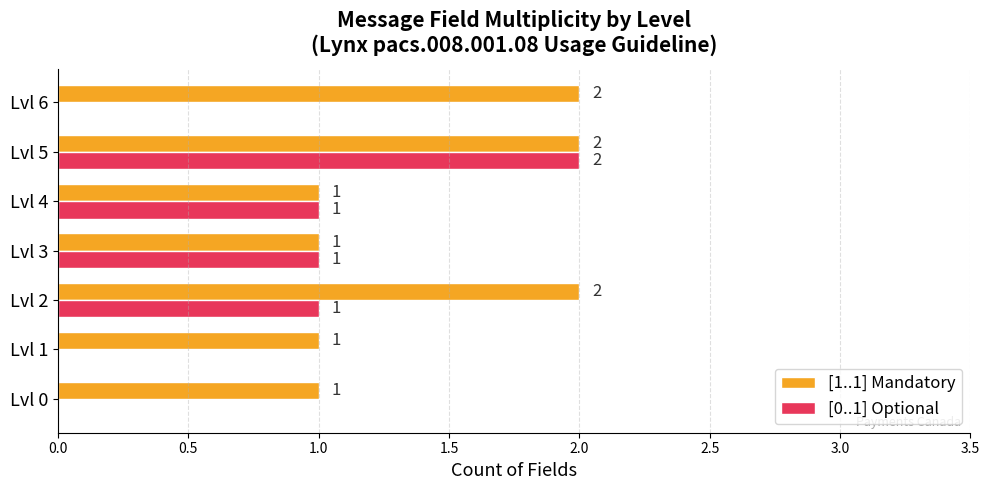

The [0..1] Optional series shows 1 at Lvl 4. True or false?

True